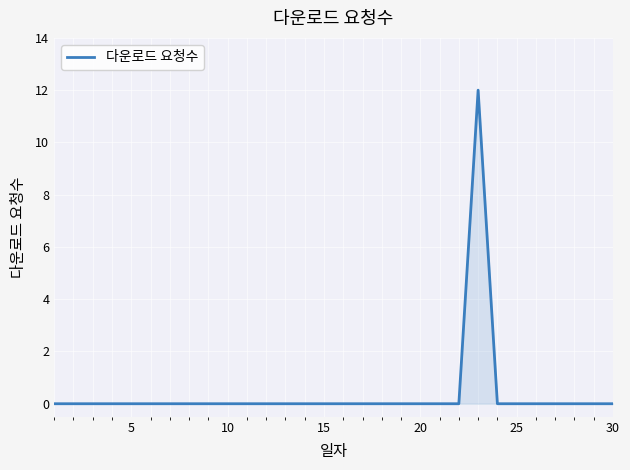

How many lines are shown in the chart?

1